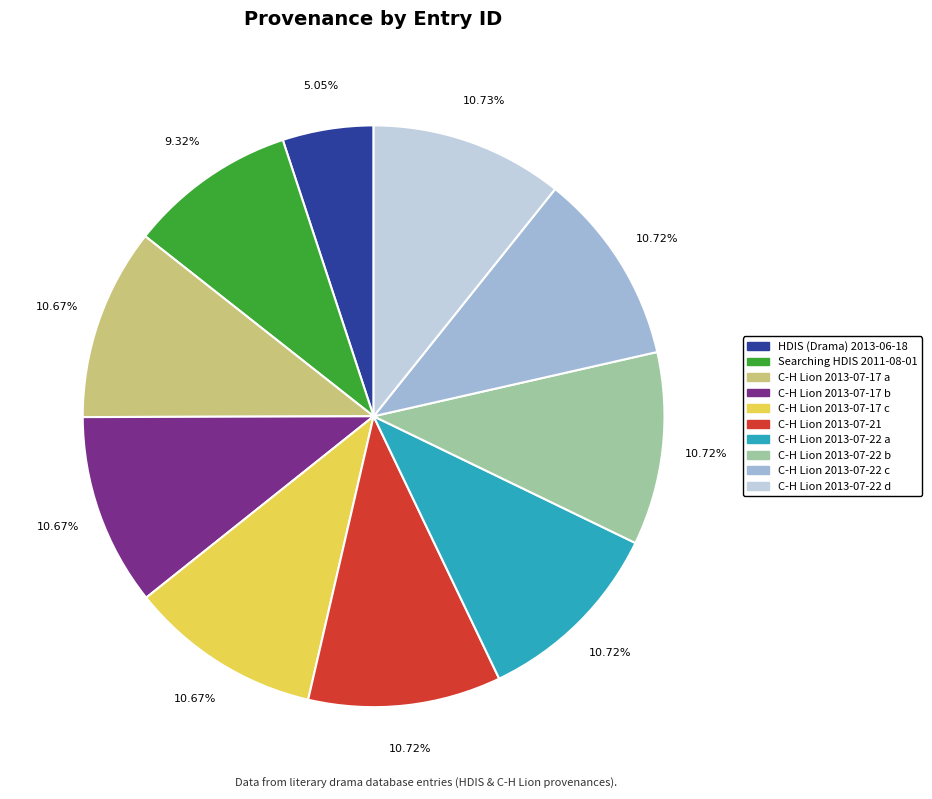

What percentage do HDIS (Drama) 2013-06-18 and C-H Lion 2013-07-17 b together represent?

15.7%